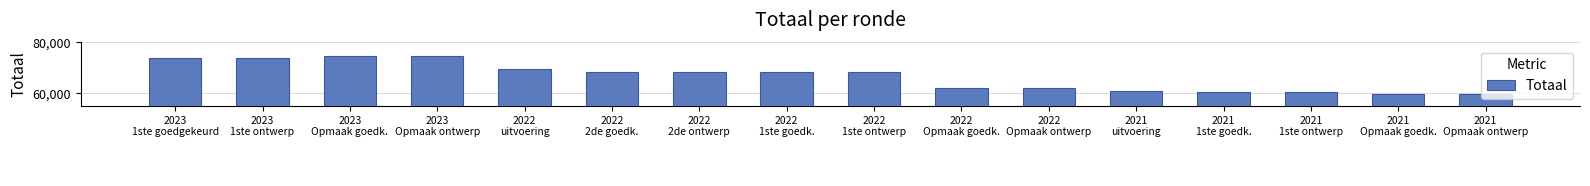

What is the difference between the second highest and second lowest values?

15256